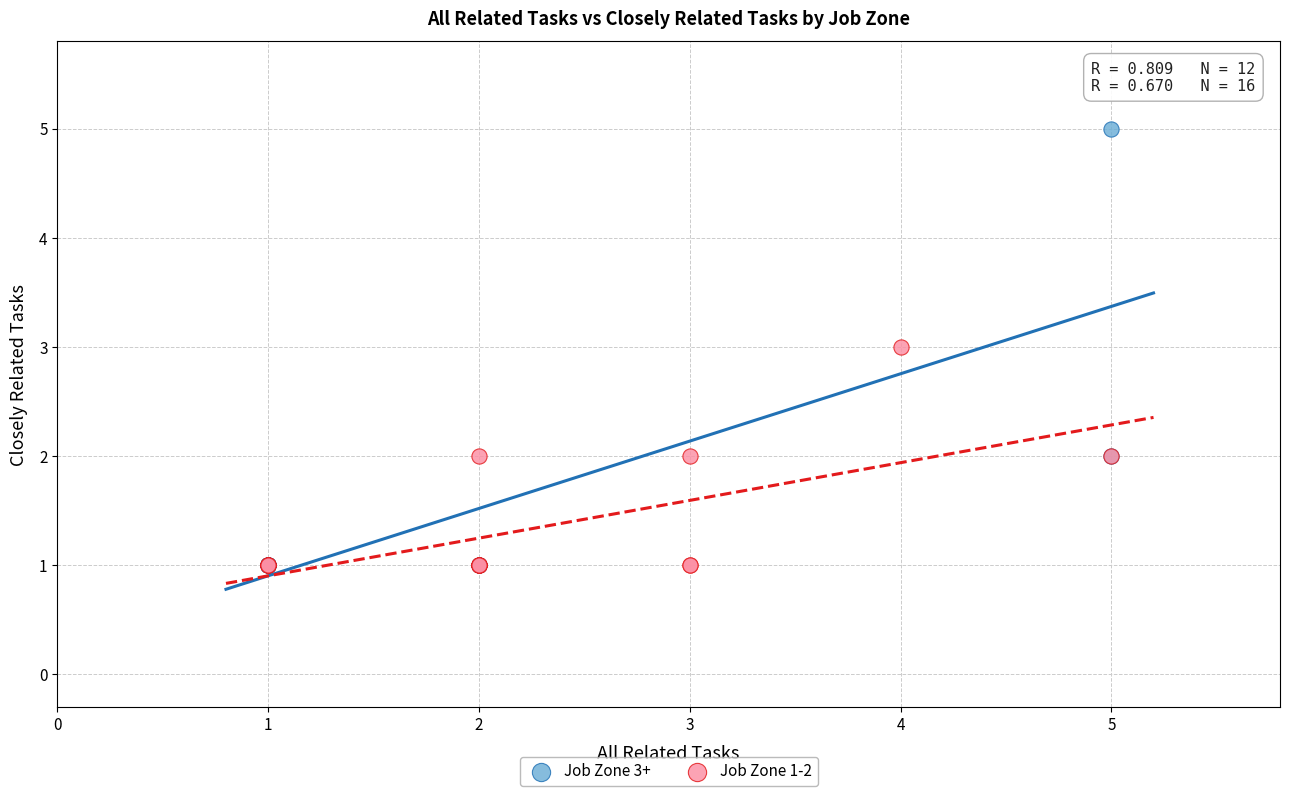

Which series reaches the maximum Y coordinate?

Job Zone 3+